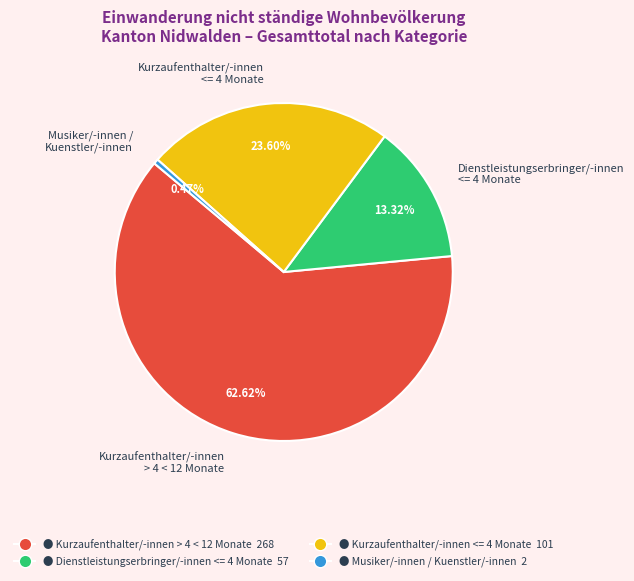

To the nearest percent, what is the average slice percentage?

25%